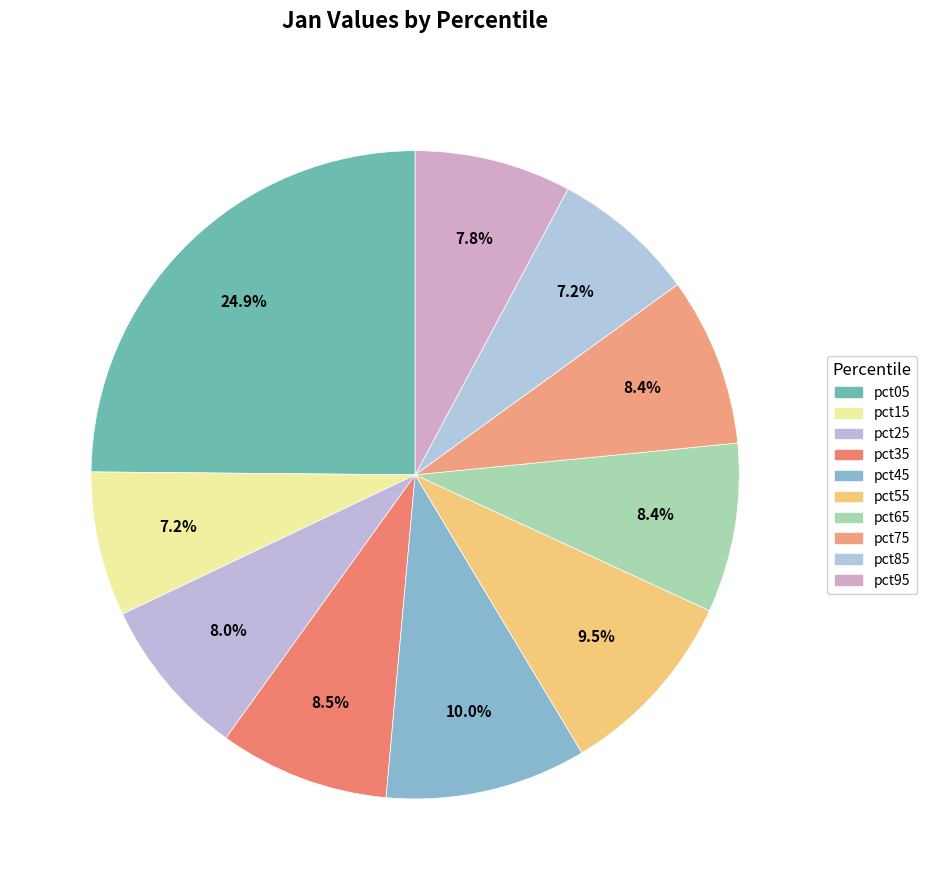

Is the sum of pct55 and pct05 greater than half?

No